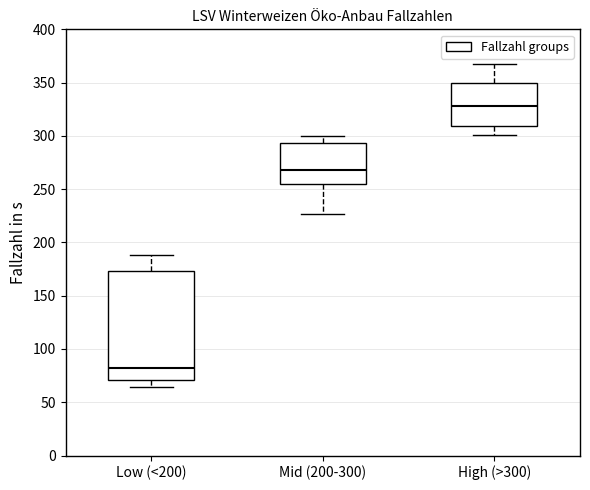

Reading left to right, transcribe this box plot: for each box, give where its median line is, the range the box spans, and where its two whiskers end, as read against the y-axis. The values are not printed on the chart, so give them approximately, as read against the axis.

Low (<200): median 80, box 70 to 175, whiskers 65 to 190
Mid (200-300): median 270, box 255 to 295, whiskers 225 to 300
High (>300): median 330, box 310 to 350, whiskers 300 to 365